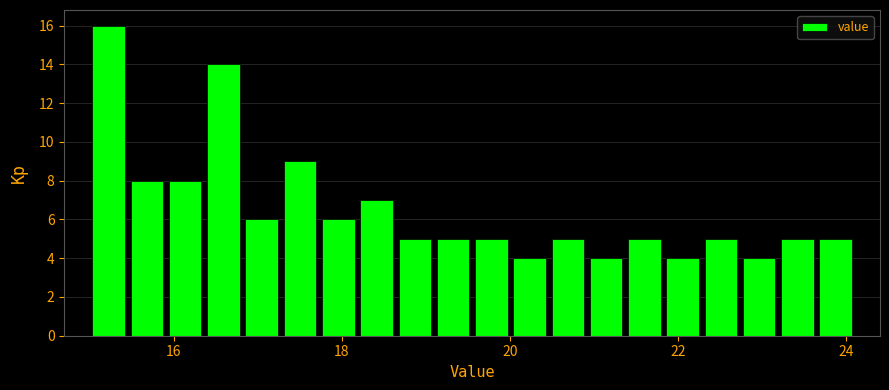

Around what value on the x-axis is the tallest bar? Give the approximate position of its centre, as read against the axis.

15.2